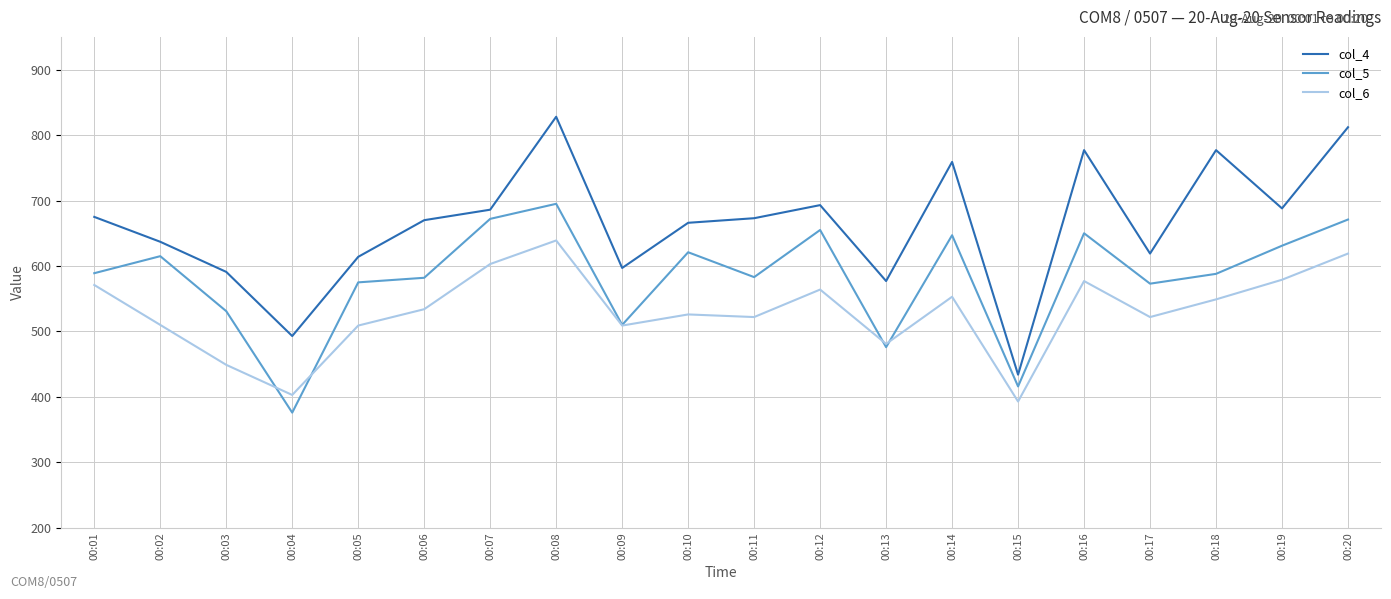

What are all the series names shown in the legend?

col_4, col_5, col_6